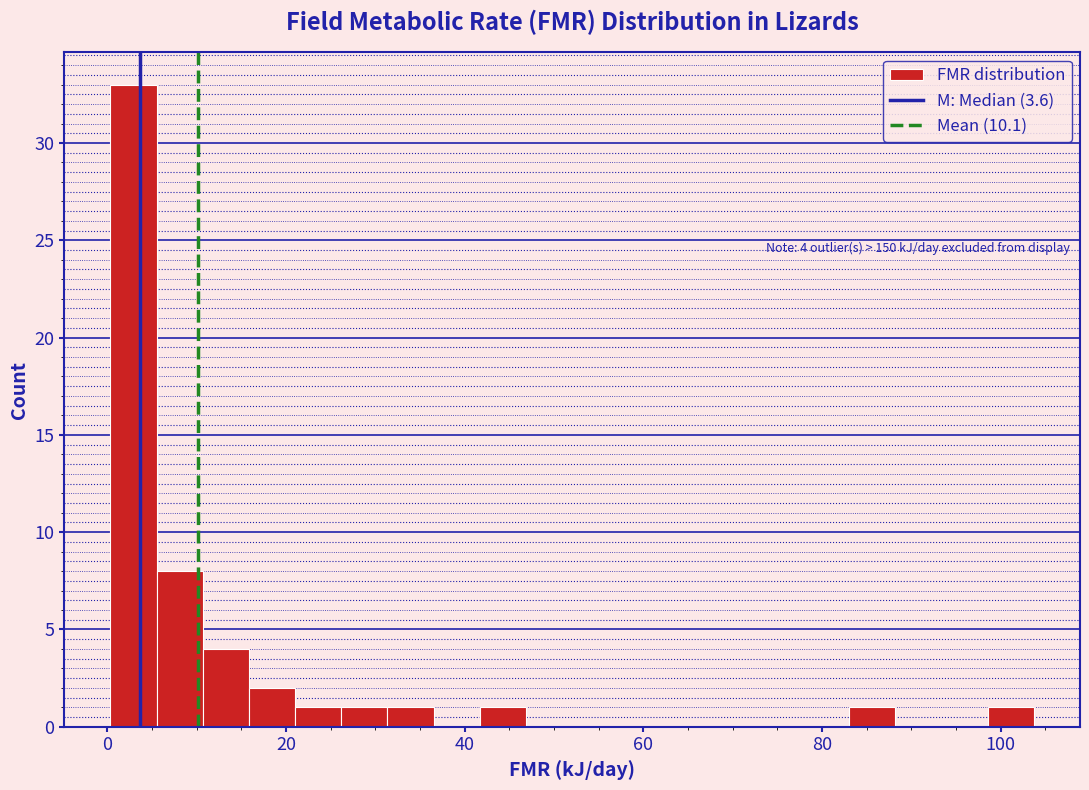

Around what value on the x-axis is the tallest bar? Give the approximate position of its centre, as read against the axis.

2